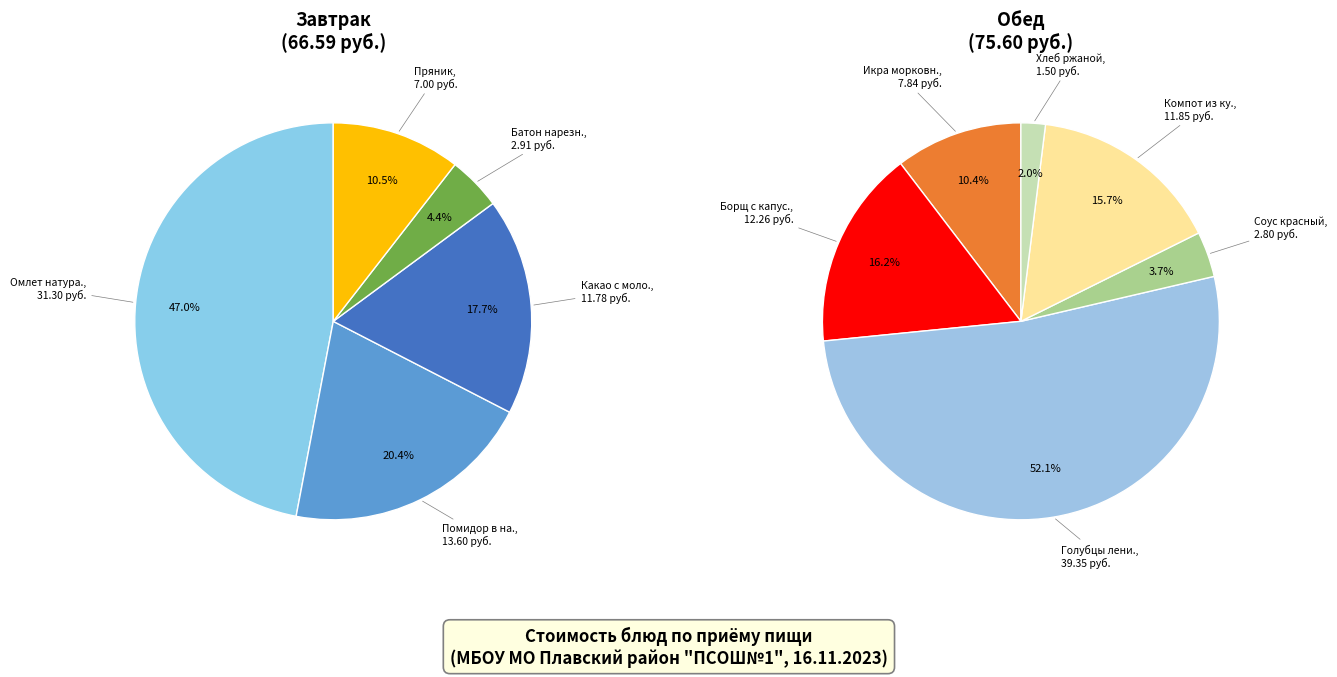

What is the change in value from Борщ с капустой to Хлеб ржаной?

-10.8